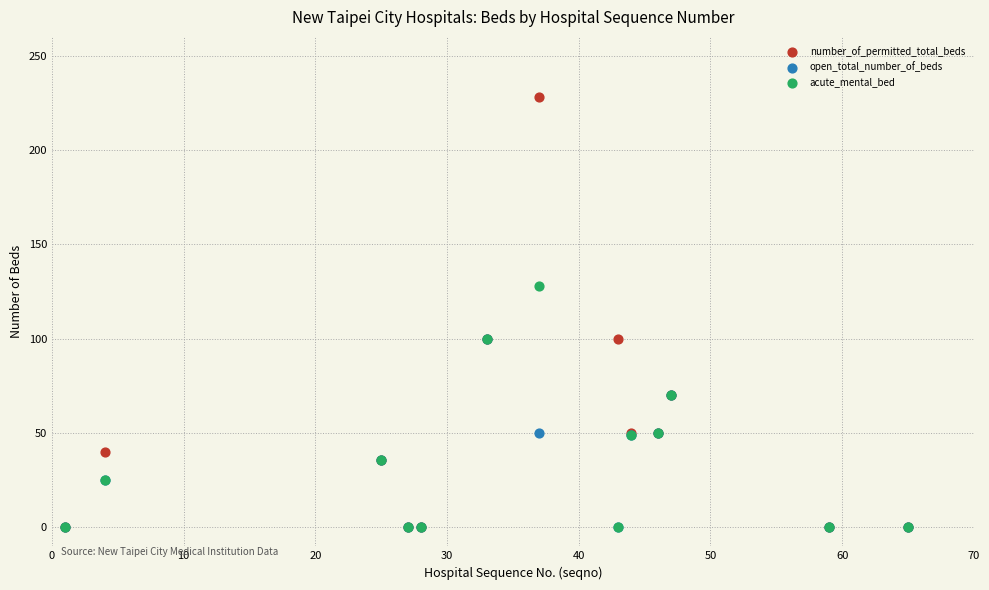

Which series has the largest Y range (max minus min)?

number_of_permitted_total_beds